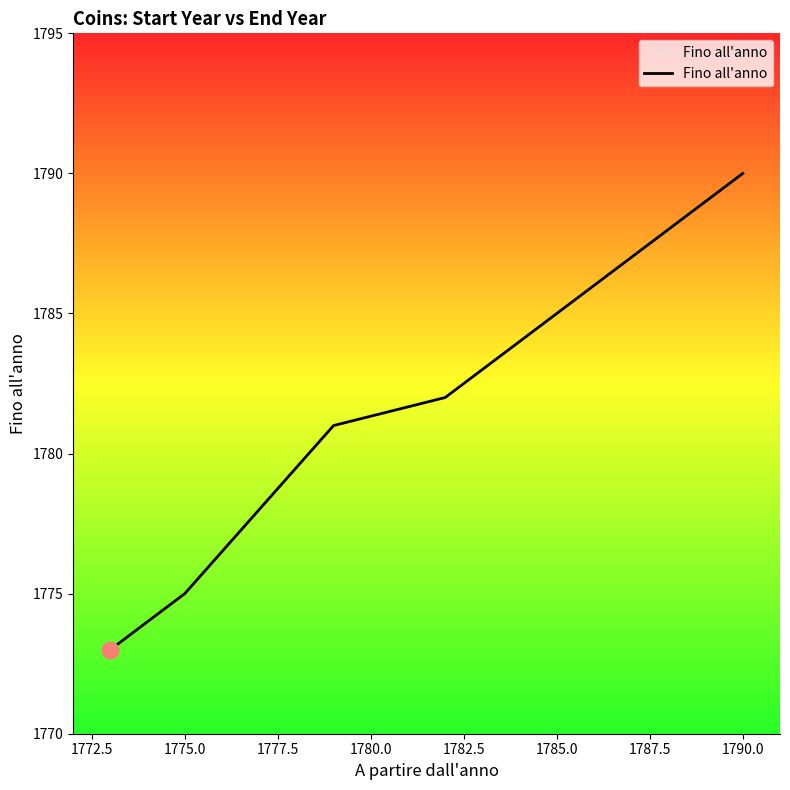

What is the greatest value displayed?

1790